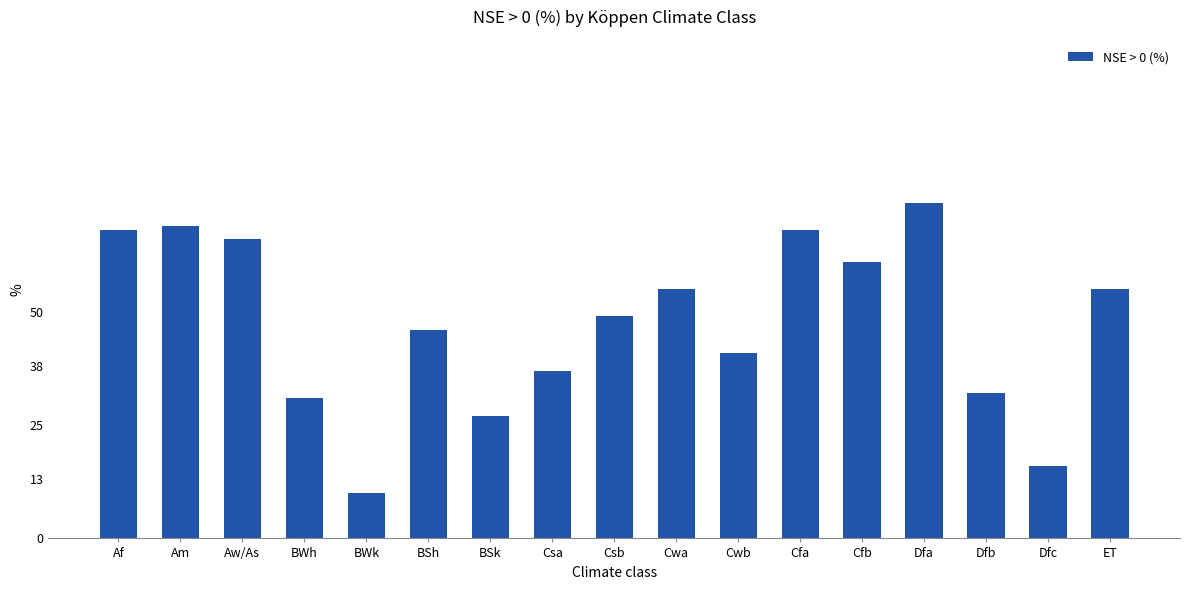

What is the ratio of the value at Af to the value at BSk?

2.5